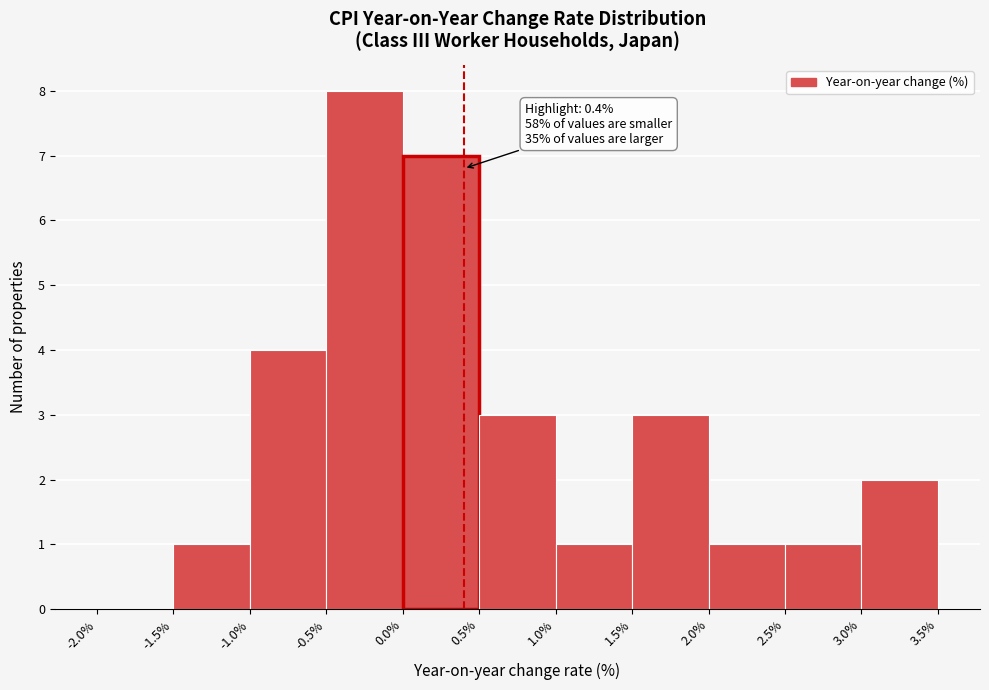

Over which range of the x-axis is the bar tallest?

-0.5% to 0.0%